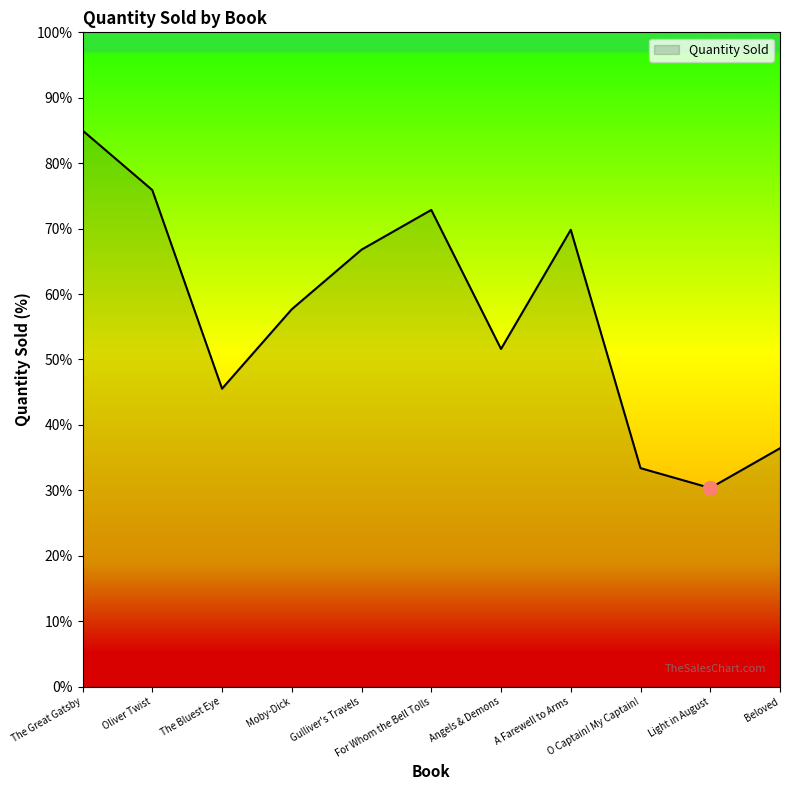

Is it true that the value at Oliver Twist is 127.0?

False